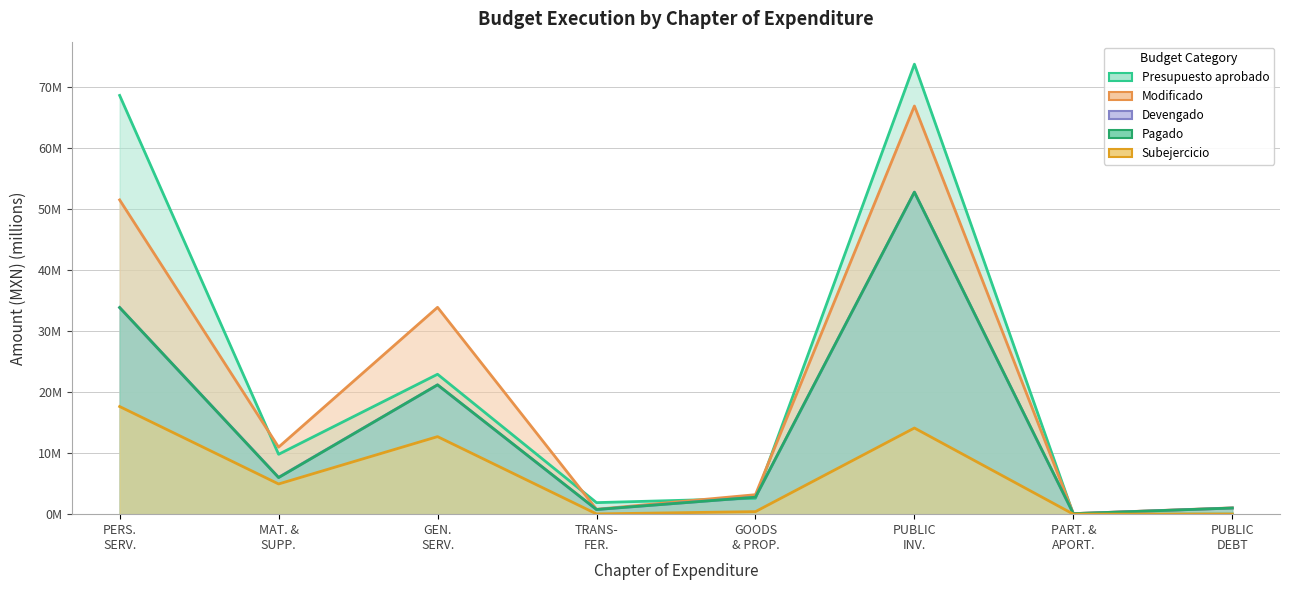

True or false: Presupuesto aprobado and Subejercicio cross at least once.

True